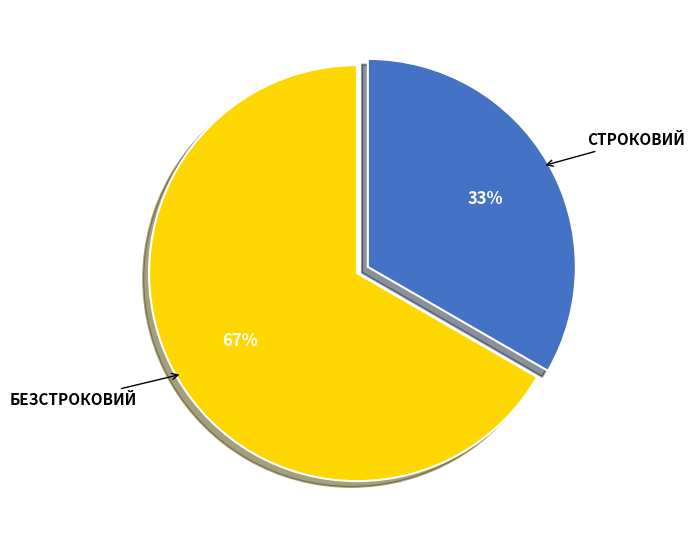

Is there a majority slice in this chart?

Yes